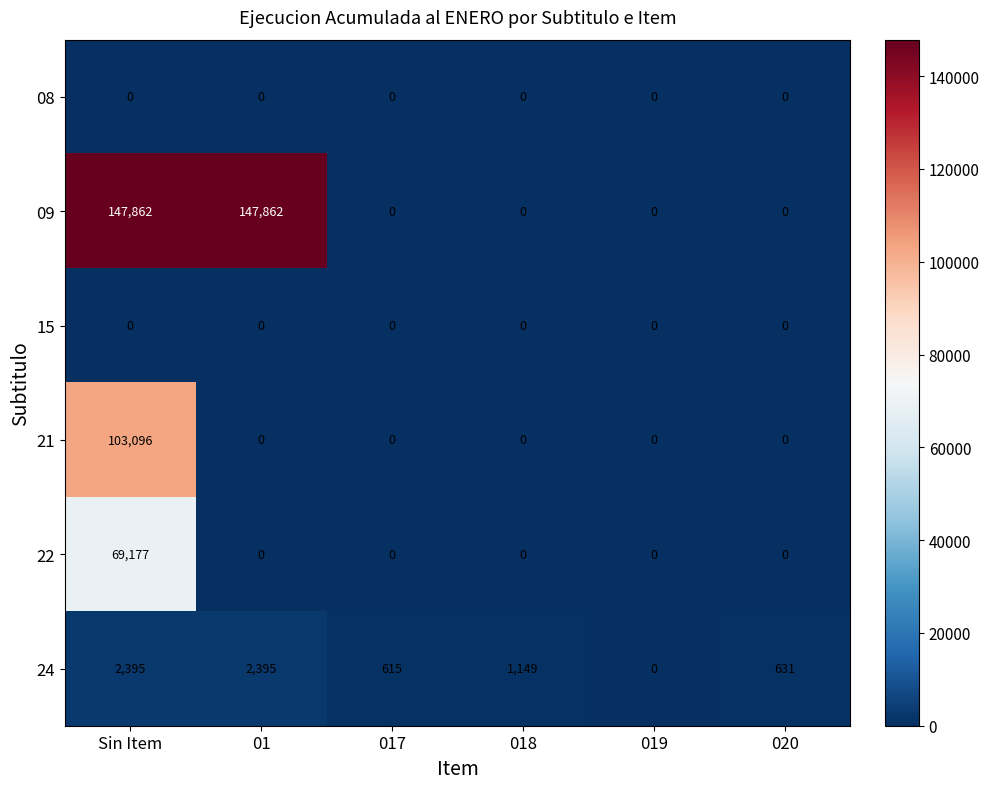

What value does the 24 series have at 01?

2395